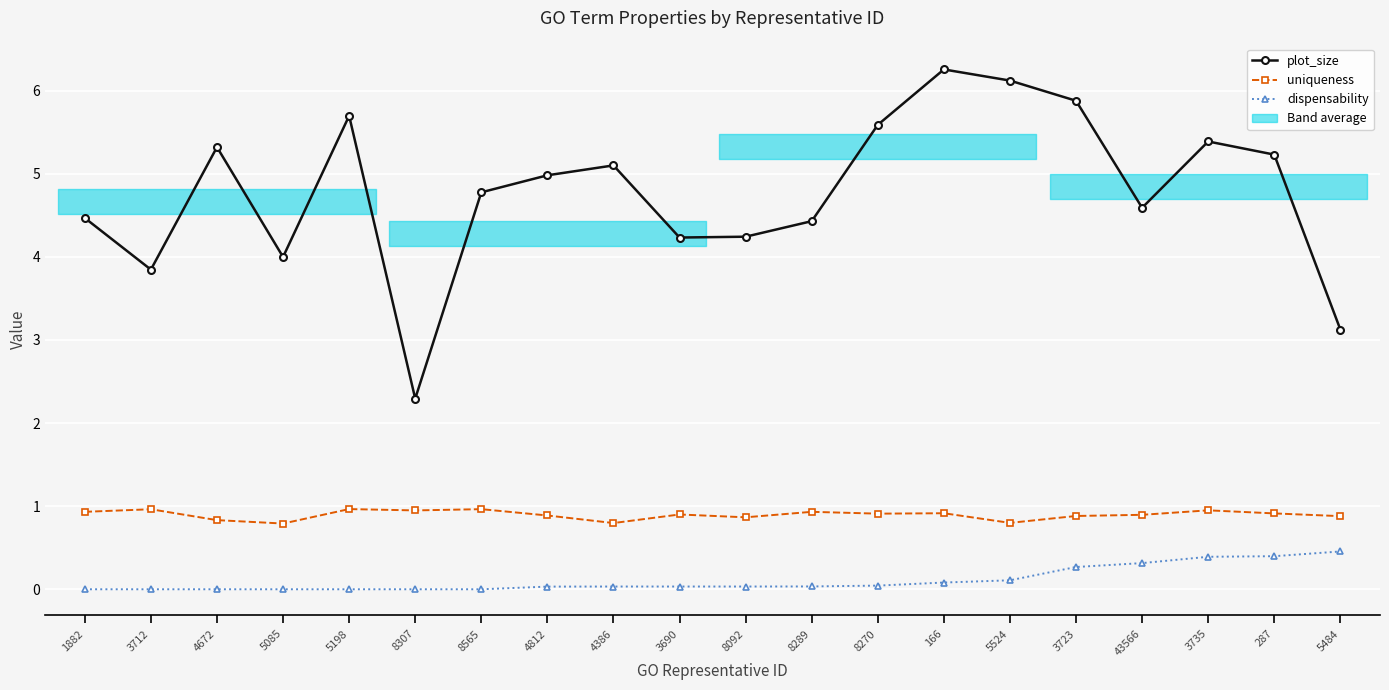

The value of uniqueness at 4812 is 0.5. True or false?

False